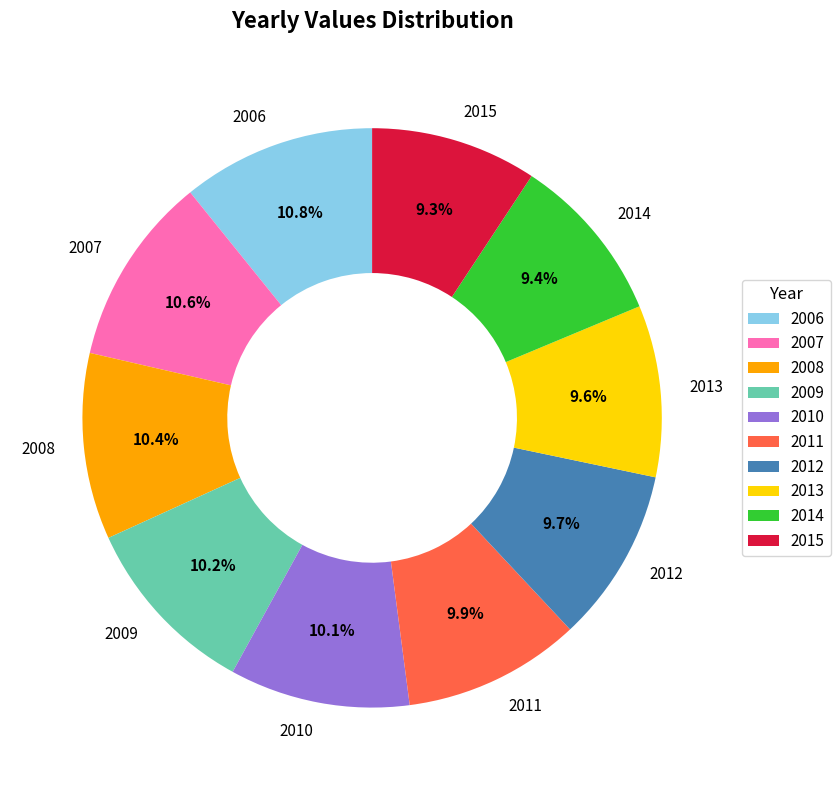

To the nearest percent, what percentage of the pie is 2008?

10%